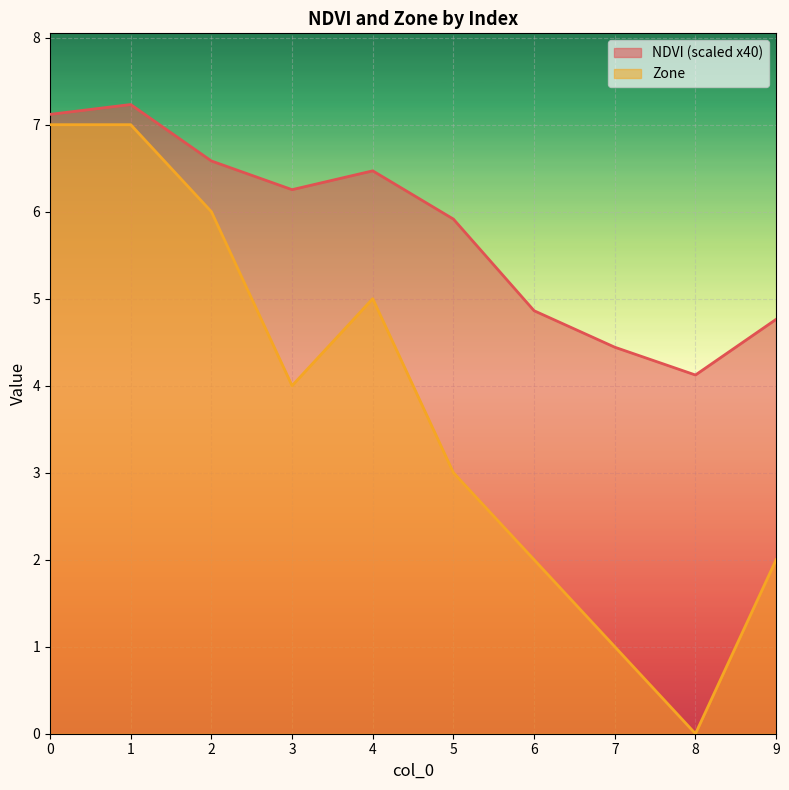

At which category does NDVI reach its first local peak?

1